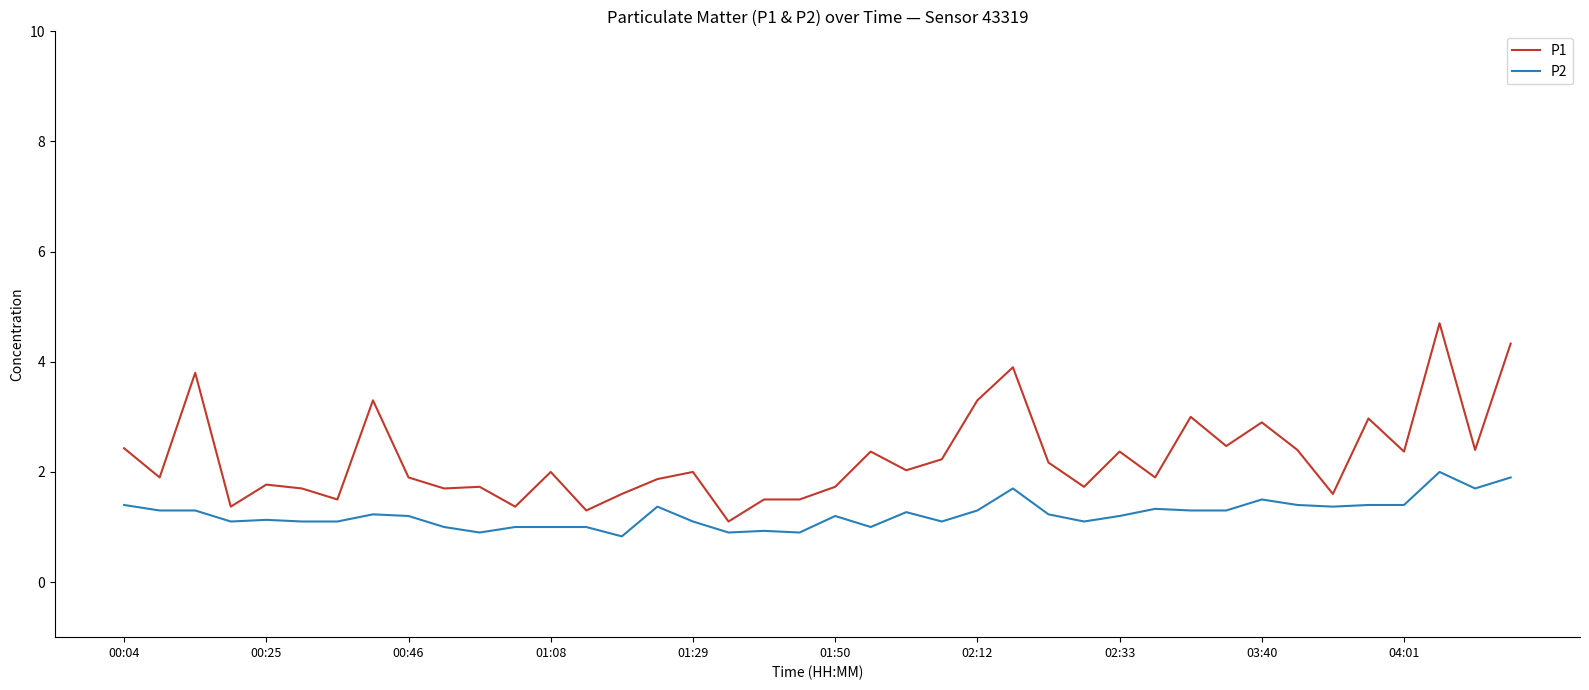

Which series has the largest range (max minus min)?

P1